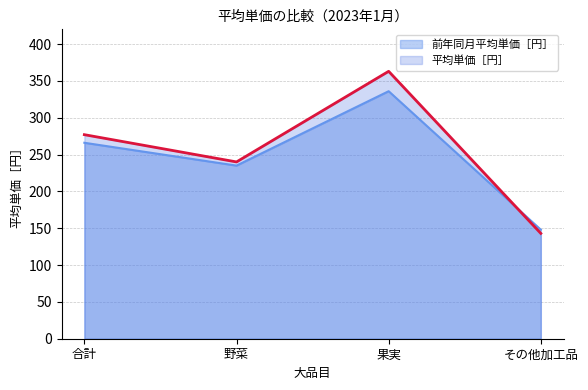

Rank the series by their average value, from lowest to highest.

前年同月平均単価［円］, 平均単価［円］